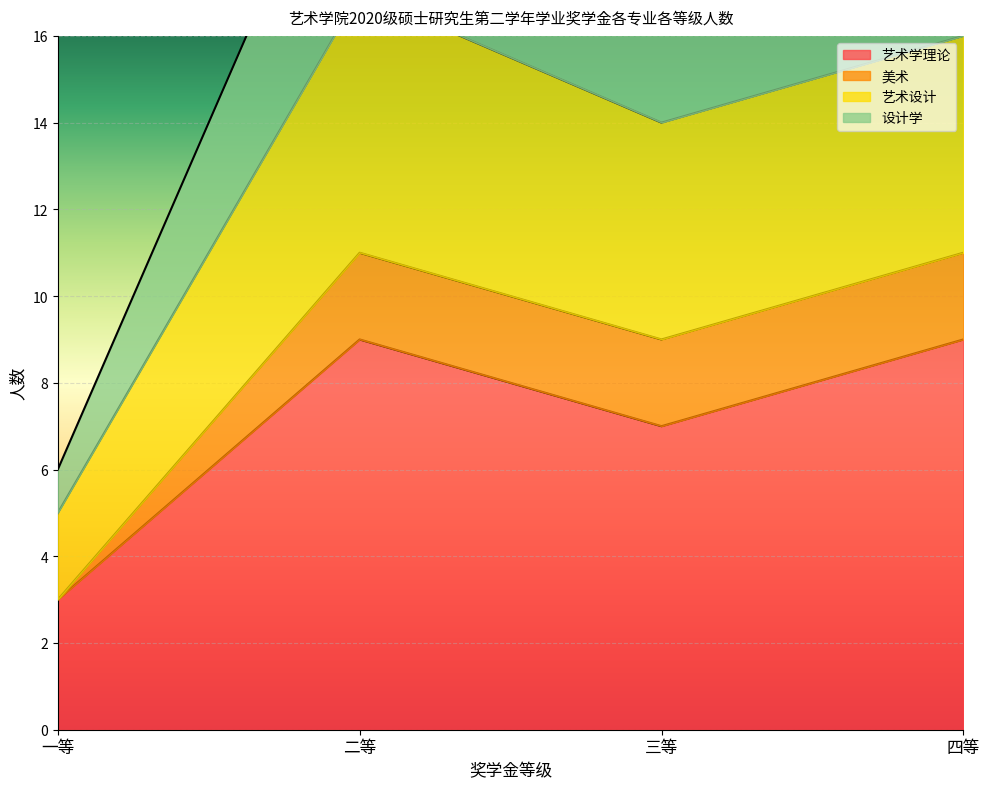

Where is 艺术学理论 nearest to the value 6?

三等